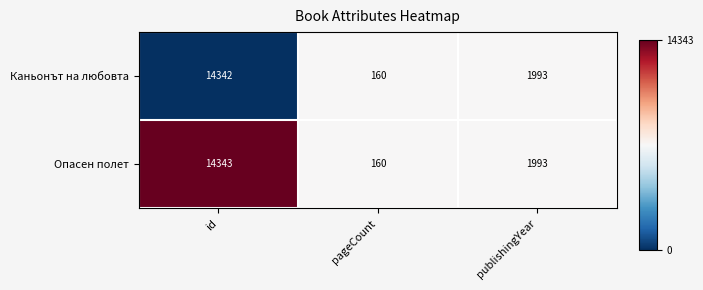

What is the sum of the Каньонът на любовта values at id and pageCount?

14502